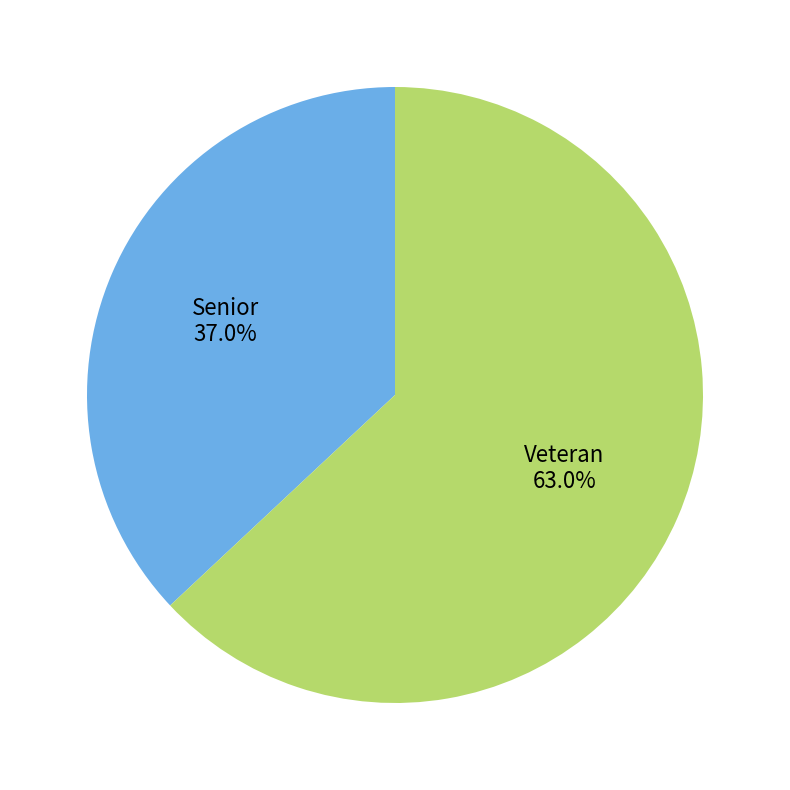

What is the smallest slice in the pie chart?

Senior